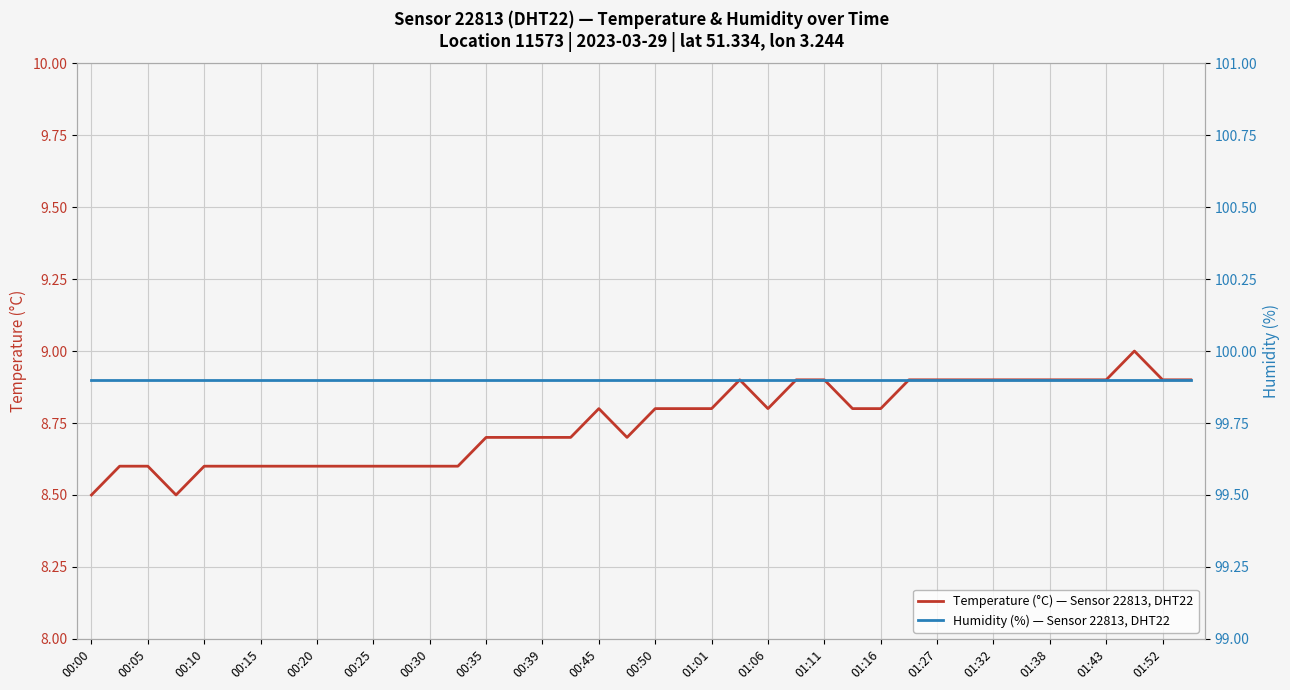

What is the minimum value for Temperature (°C) — Sensor 22813, DHT22?

8.5